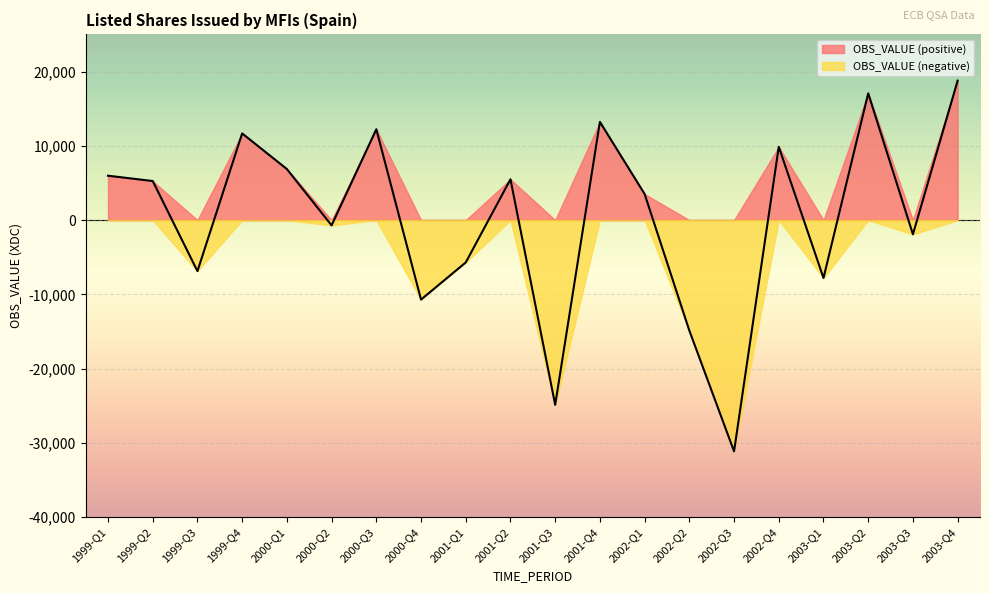

What is the difference between the second highest and minimum values?

48202